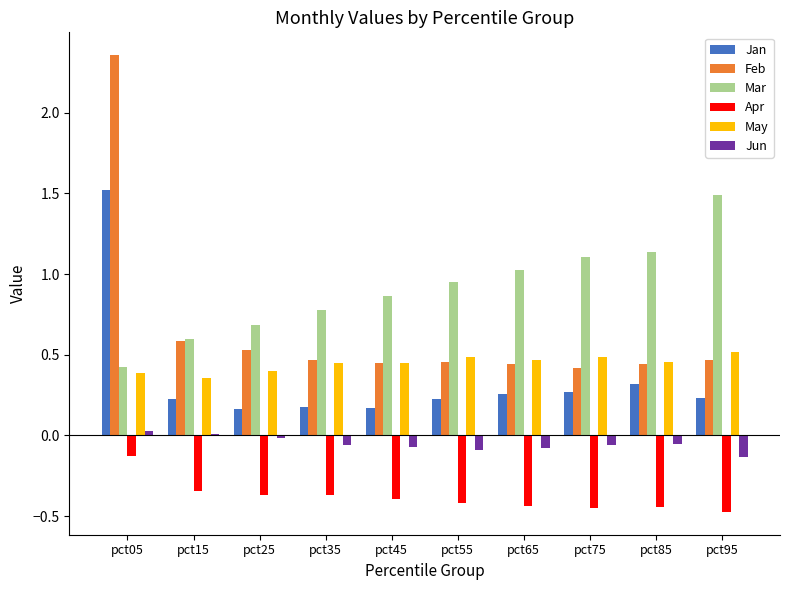

Is the value of May at pct65 greater than the value of Apr at pct55?

Yes